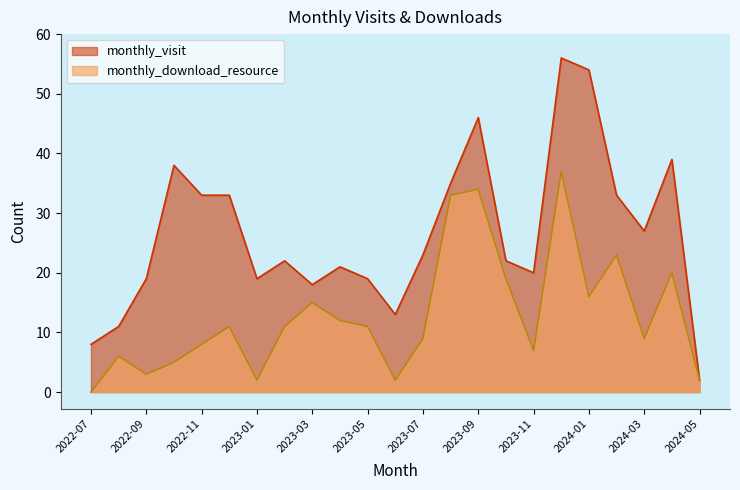

Which has a higher value, 2024-05 or 2023-04?

2023-04